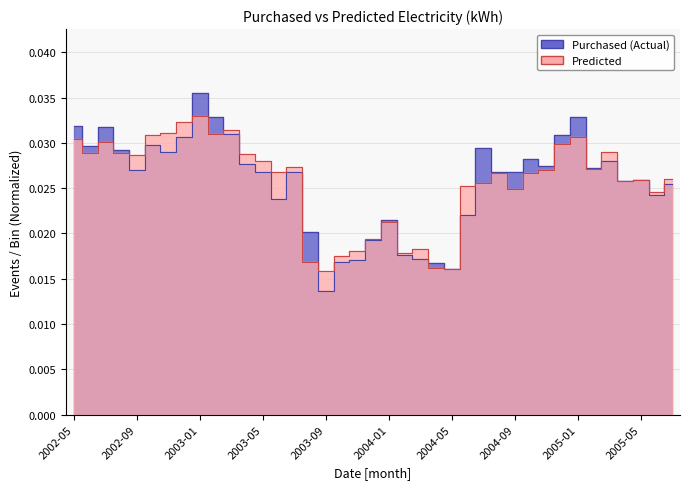

What are all the series names shown in the legend?

Purchased, Predicted